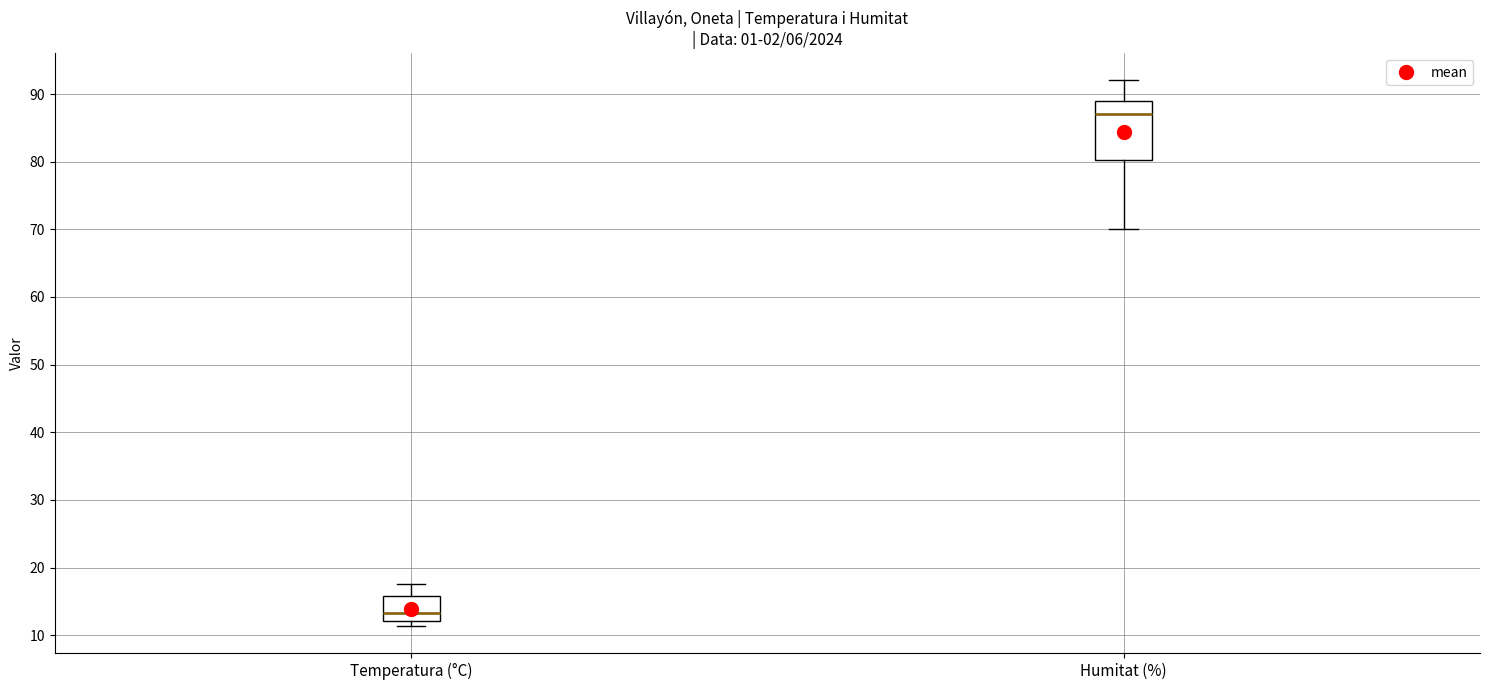

Where is the upper edge of the box for Temperatura (°C) on the y-axis? The values are not printed on the chart, so give them approximately, as read against the axis.

16